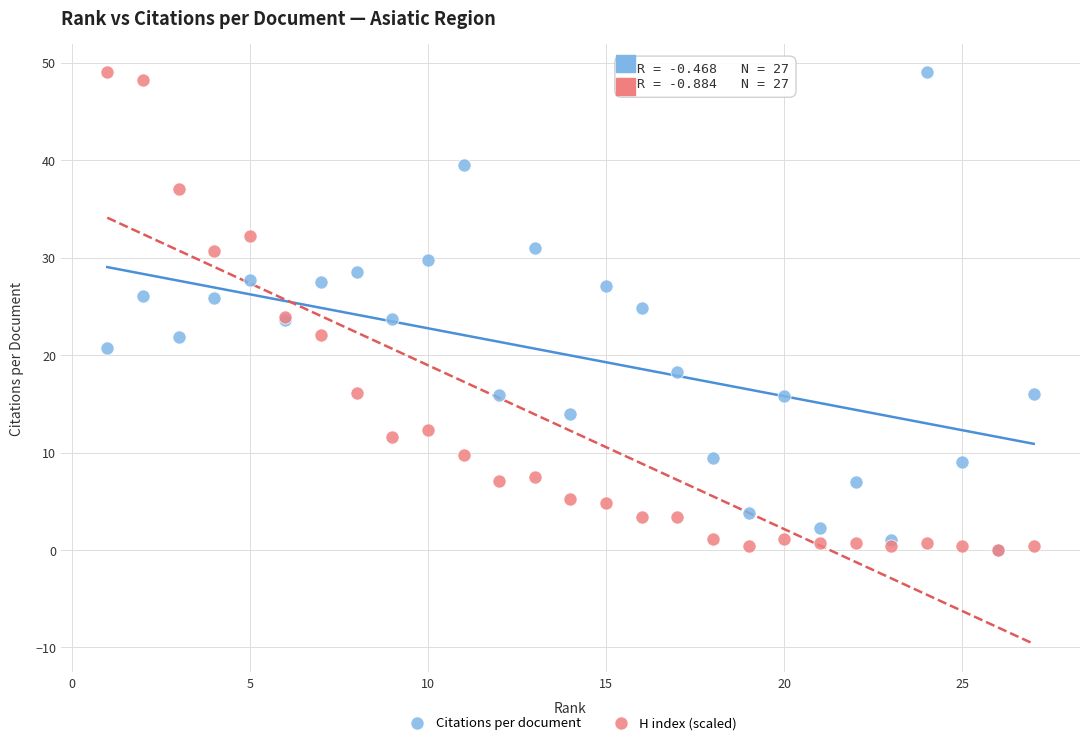

What are all the series names shown in the legend?

Citations per document, H index (scaled)